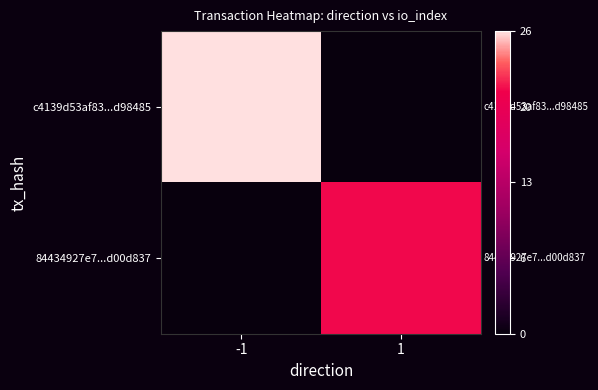

What is the total value across all series at 1?

21